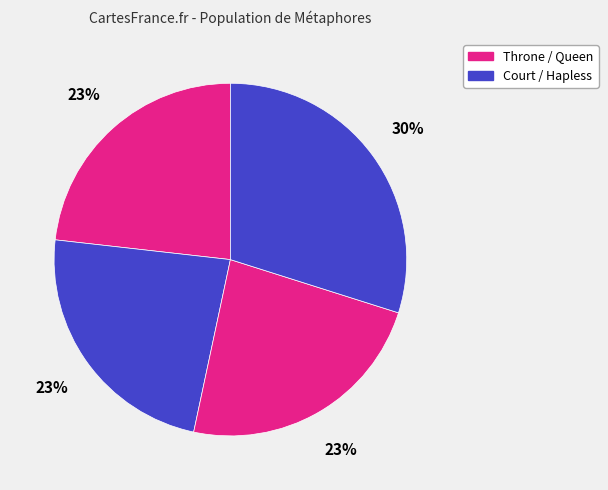

Count the number of slices in the pie.

4